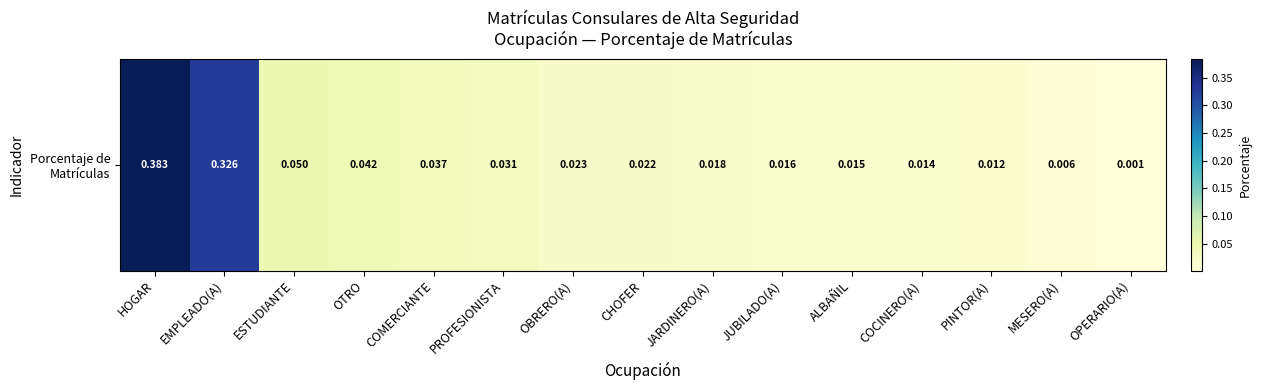

Rank the categories by value from highest to lowest.

HOGAR, EMPLEADO(A), ESTUDIANTE, OTRO, COMERCIANTE, PROFESIONISTA, OBRERO(A), CHOFER, JARDINERO(A), JUBILADO(A), ALBAÑIL, COCINERO(A), PINTOR(A), MESERO(A), OPERARIO(A)